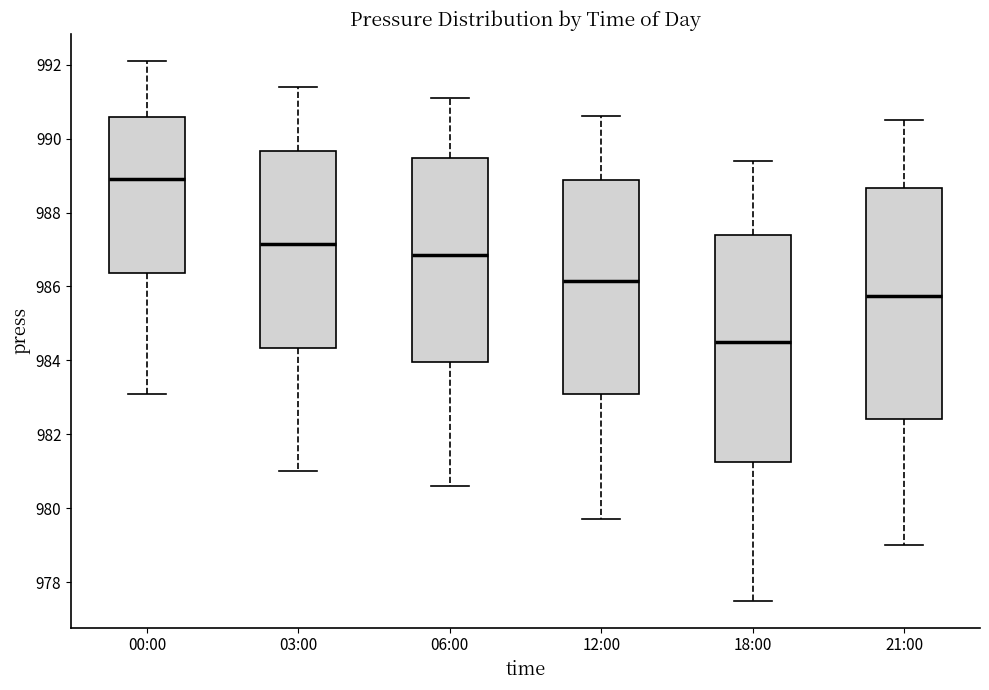

Reading left to right, read every box against the y-axis: the position of its median line, the range the box covers, and the ends of its whiskers. The values are not printed on the chart, so give them approximately, as read against the axis.

00:00: median 989.0, box 986.4 to 990.6, whiskers 983.2 to 992.2
03:00: median 987.2, box 984.4 to 989.6, whiskers 981.0 to 991.4
06:00: median 986.8, box 984.0 to 989.4, whiskers 980.6 to 991.2
12:00: median 986.2, box 983.2 to 988.8, whiskers 979.8 to 990.6
18:00: median 984.6, box 981.2 to 987.4, whiskers 977.6 to 989.4
21:00: median 985.8, box 982.4 to 988.6, whiskers 979.0 to 990.6